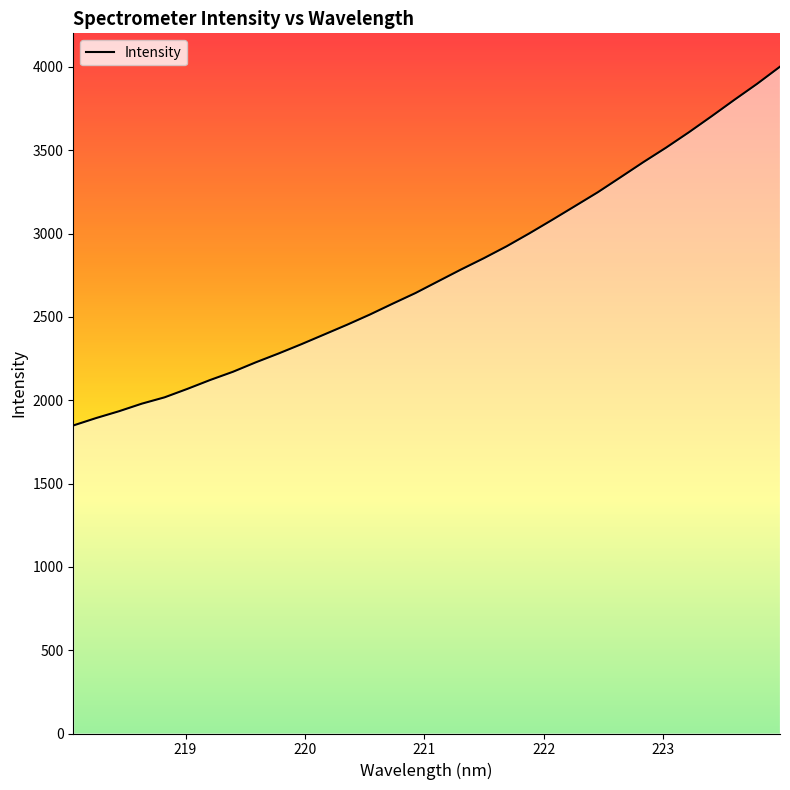

Reading left to right, list all the values displayed in this chart.

1848.2	1892.7	1933.5	1979.0	2017.1	2067.8	2121.2	2170.6	2227.2	2280.3	2336.0	2394.3	2452.6	2513.8	2579.1	2642.9	2713.7	2784.2	2851.9	2923.5	3001.2	3082.1	3164.7	3247.7	3337.7	3428.4	3515.6	3607.7	3704.0	3802.5	3898.8	4001.2